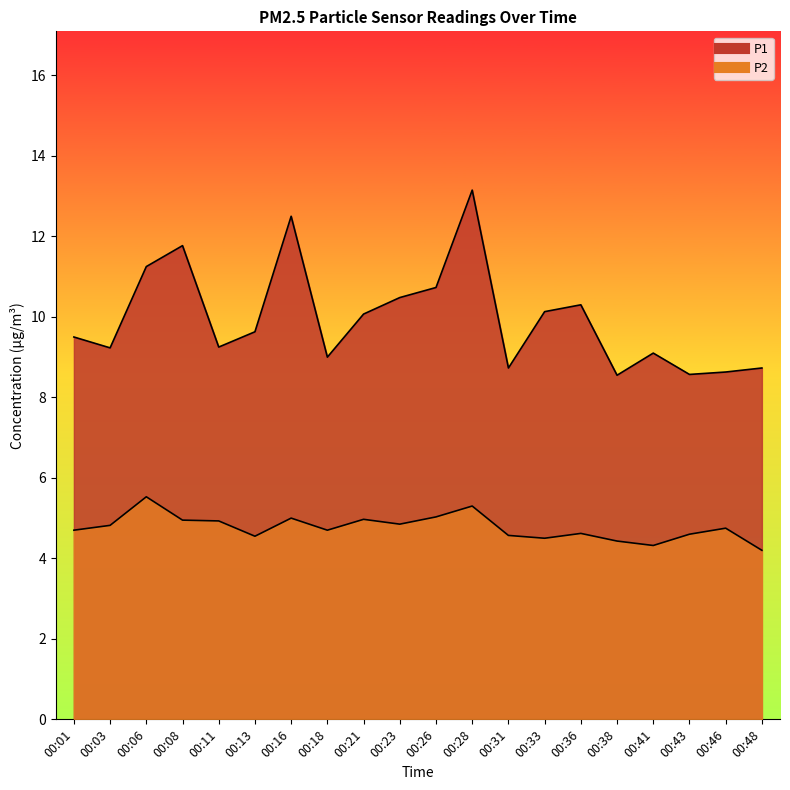

At 00:06, list the series in order from smallest to largest.

P2, P1